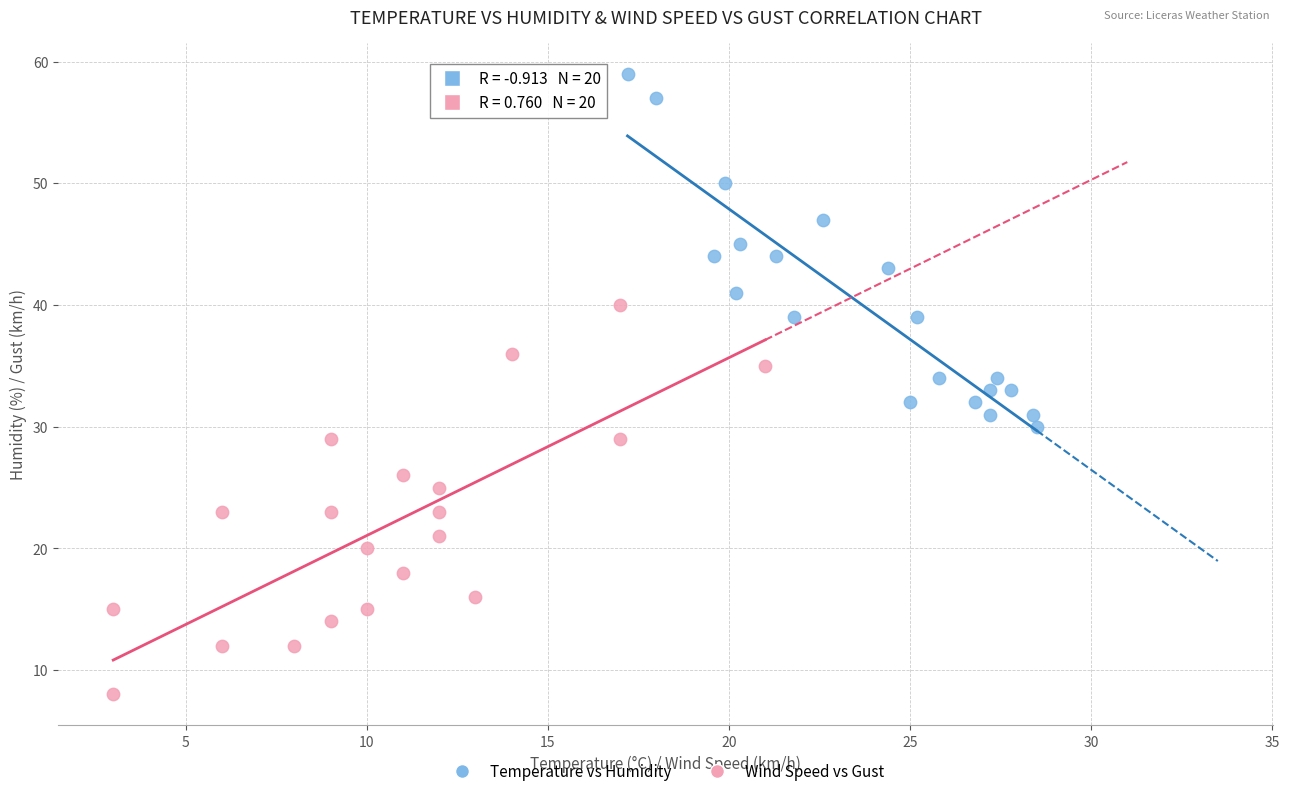

Which series contains the highest Y value?

Temperature vs Humidity